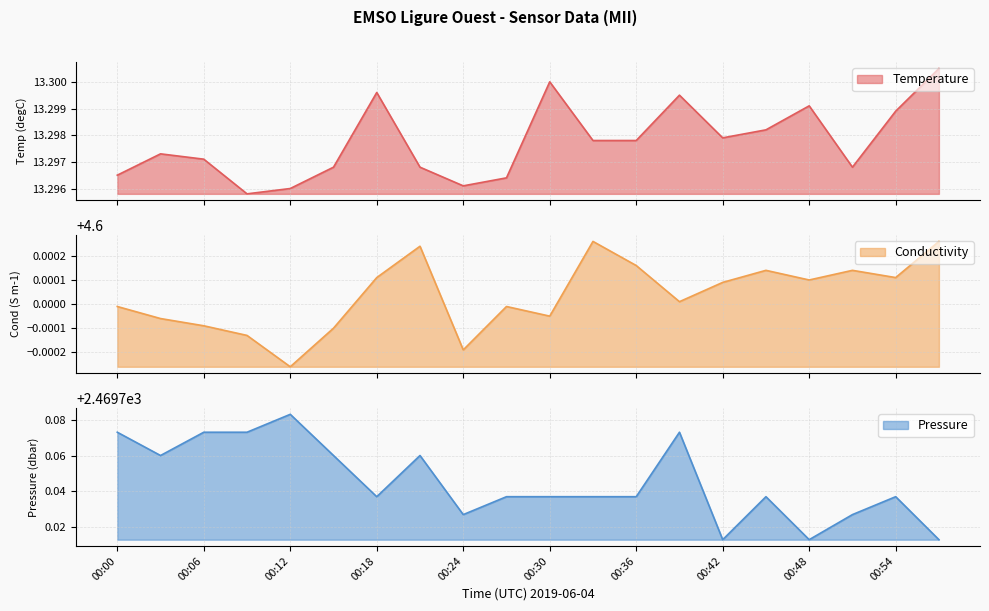

True or false: Conductivity and Pressure intersect in this chart.

False